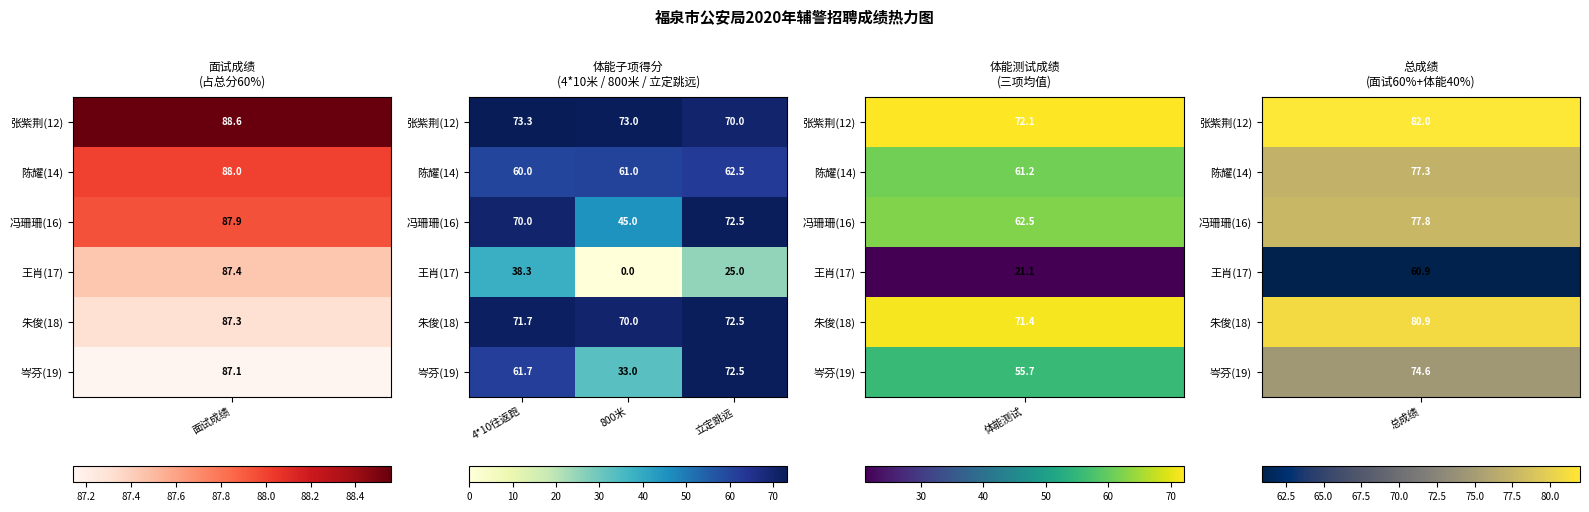

At which category does the chart reach its peak across all series?

4*10往返跑